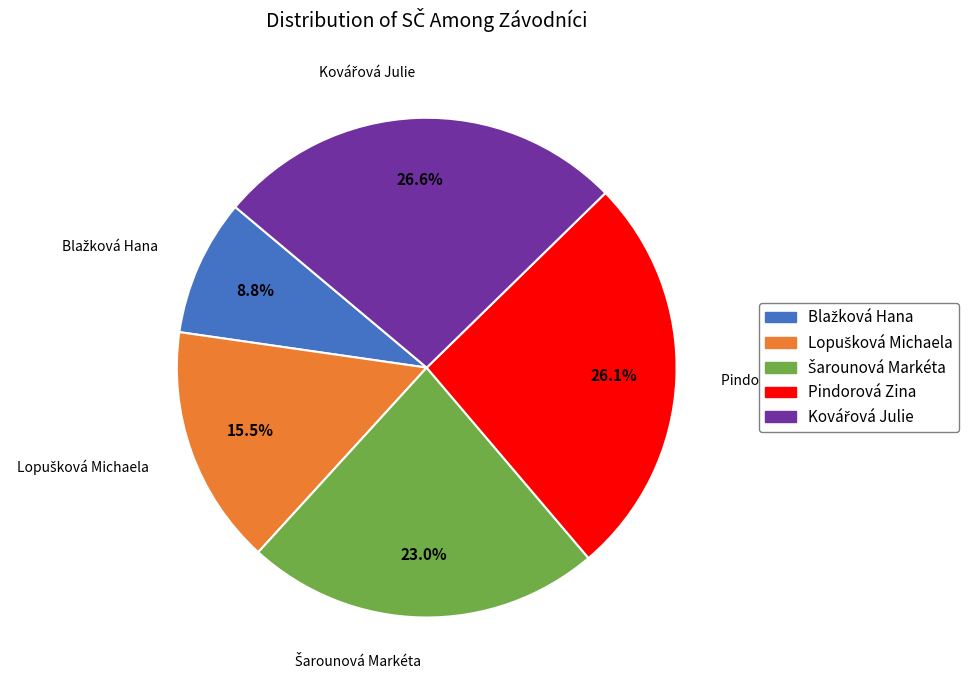

What portion of the pie excludes Pindorová Zina?

73.9%